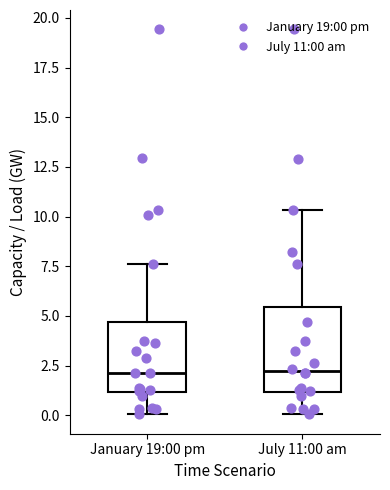

Where is the upper edge of the box for July 11:00 am on the y-axis? The values are not printed on the chart, so give them approximately, as read against the axis.

5.5